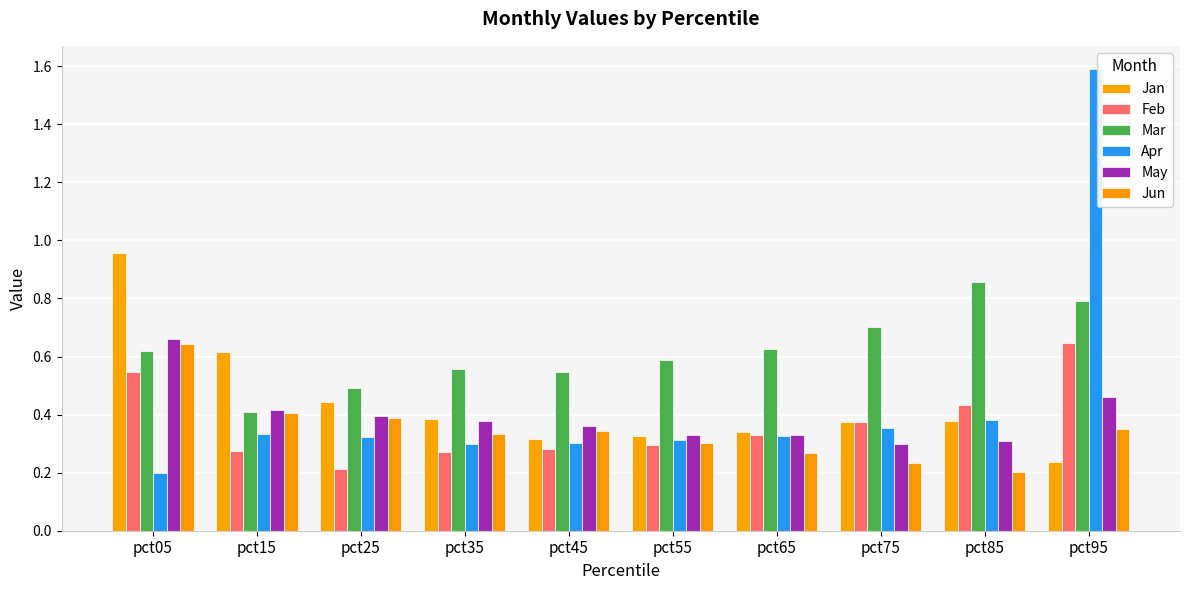

What are all the series names shown in the legend?

Jan, Feb, Mar, Apr, May, Jun